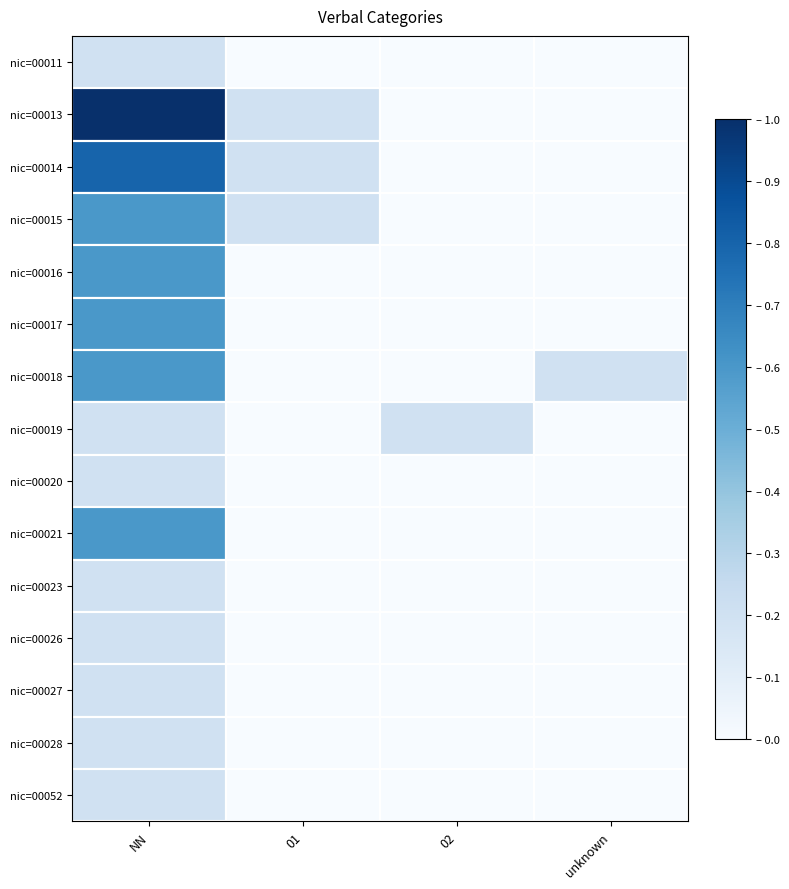

Which series has the widest spread of values?

nic=00013